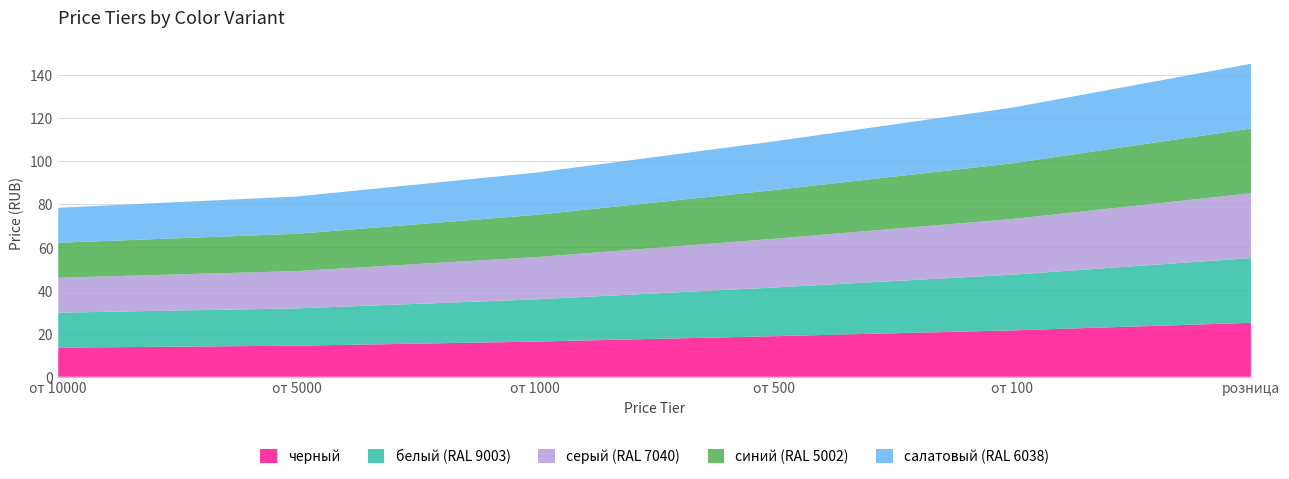

Reading right to left, list all the values displayed in this chart.

черный: 25.0	21.5	18.8	16.3	14.4	13.5
белый (RAL 9003): 30.0	25.8	22.6	19.6	17.3	16.2
серый (RAL 7040): 30.0	25.8	22.6	19.6	17.3	16.2
синий (RAL 5002): 30.0	25.8	22.6	19.6	17.3	16.2
салатовый (RAL 6038): 30.0	25.8	22.6	19.6	17.3	16.2